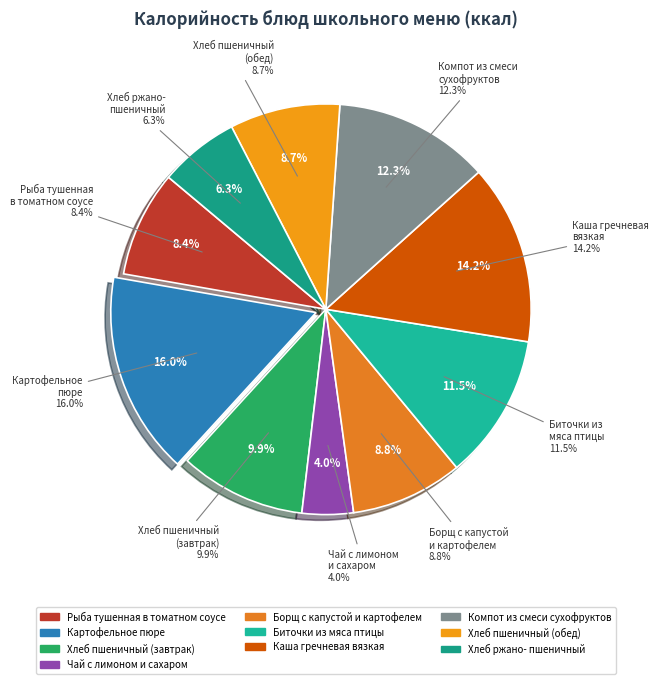

Which has a higher value, Рыба тушенная
в томатном соусе or Борщ с капустой
и картофелем?

Борщ с капустой
и картофелем